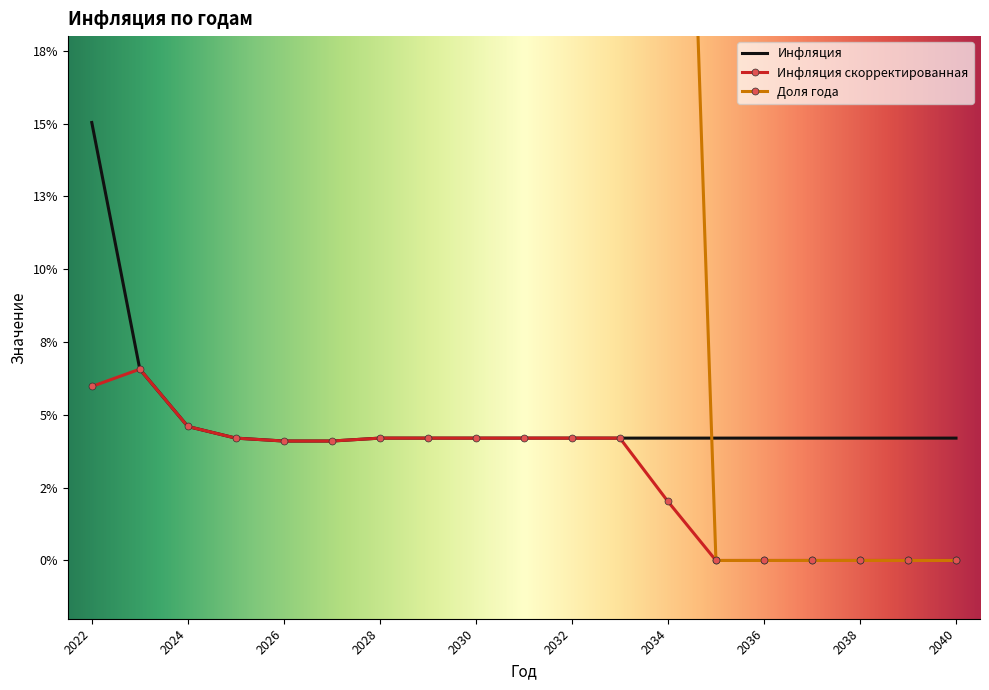

What is the value of the Инфляция point at the 1st from the left?

0.2